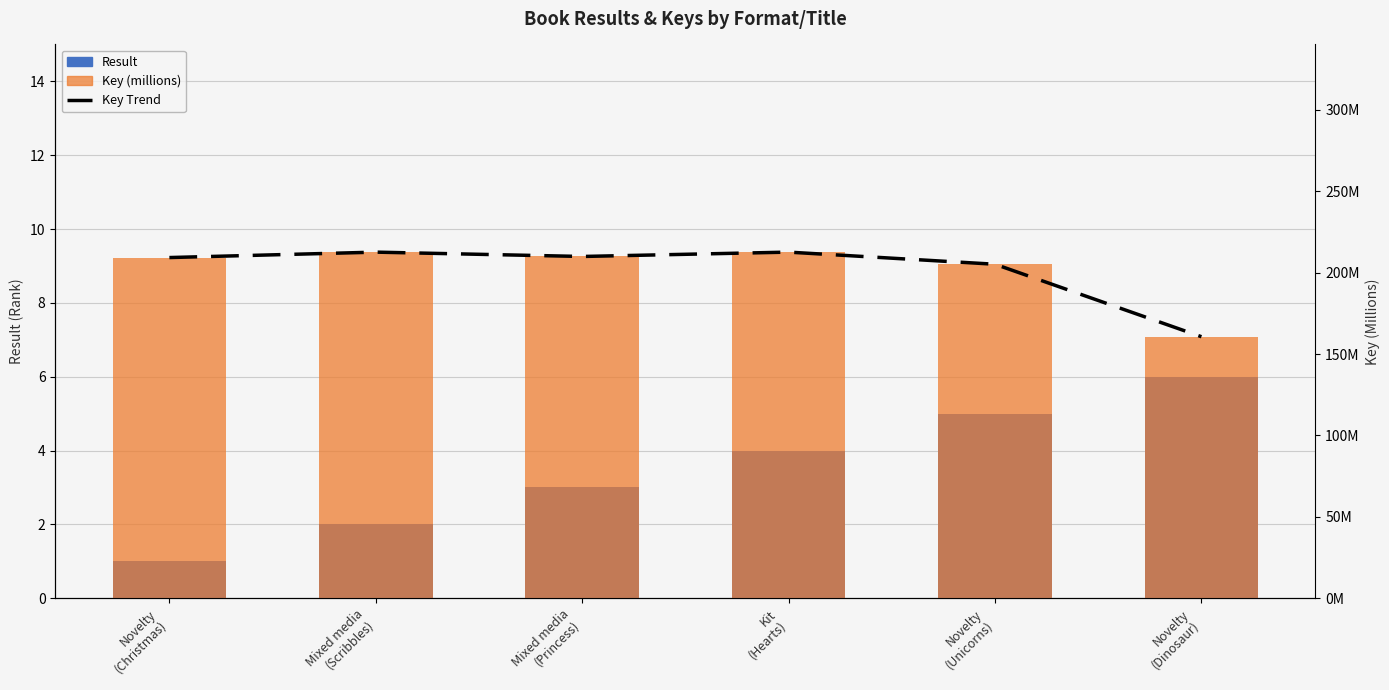

Read the Result value at Novelty
(Christmas).

1.0